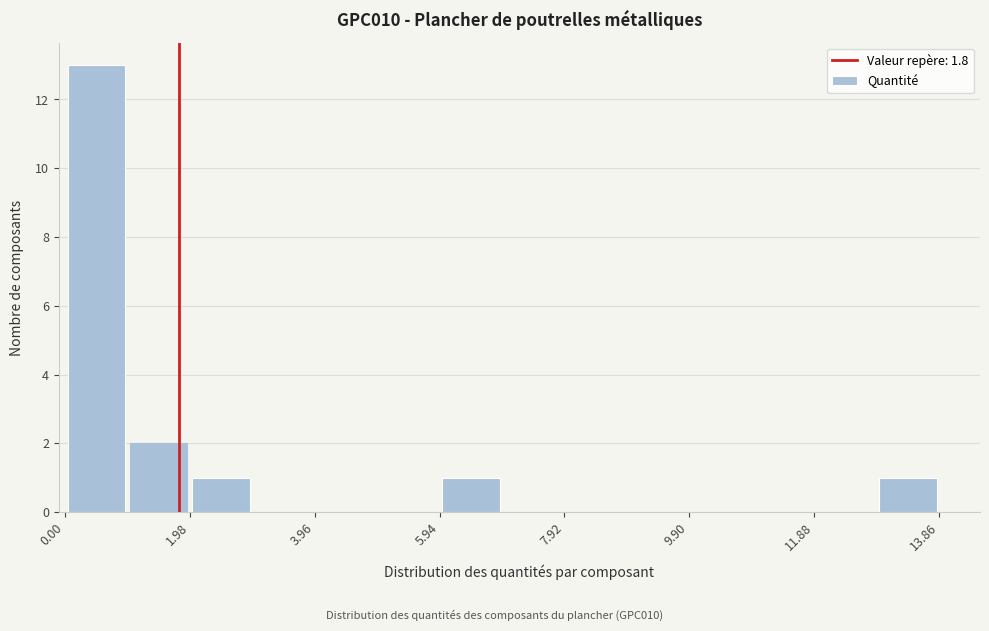

What is the height of the bar covering 1.0 to 2.0 on the x-axis? Neither the bar edges nor the heights are printed on the chart, so give them approximately, as read against the axes.

2